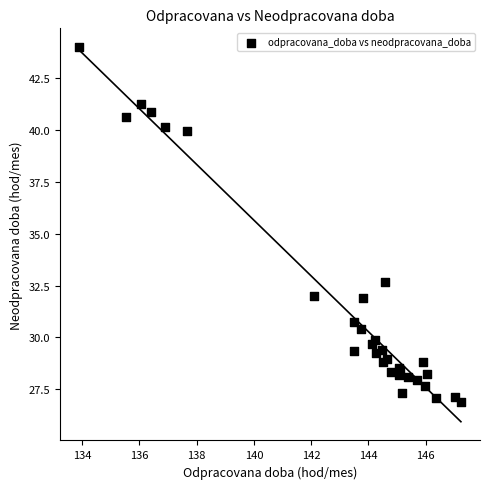

What Y value in the scatter plot is closest to 35?

32.7